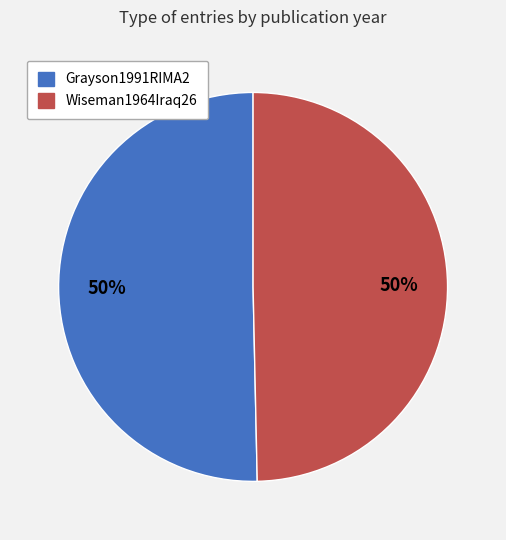

Approximately how many times larger is the value at Grayson1991RIMA2 compared to Wiseman1964Iraq26?

1.0